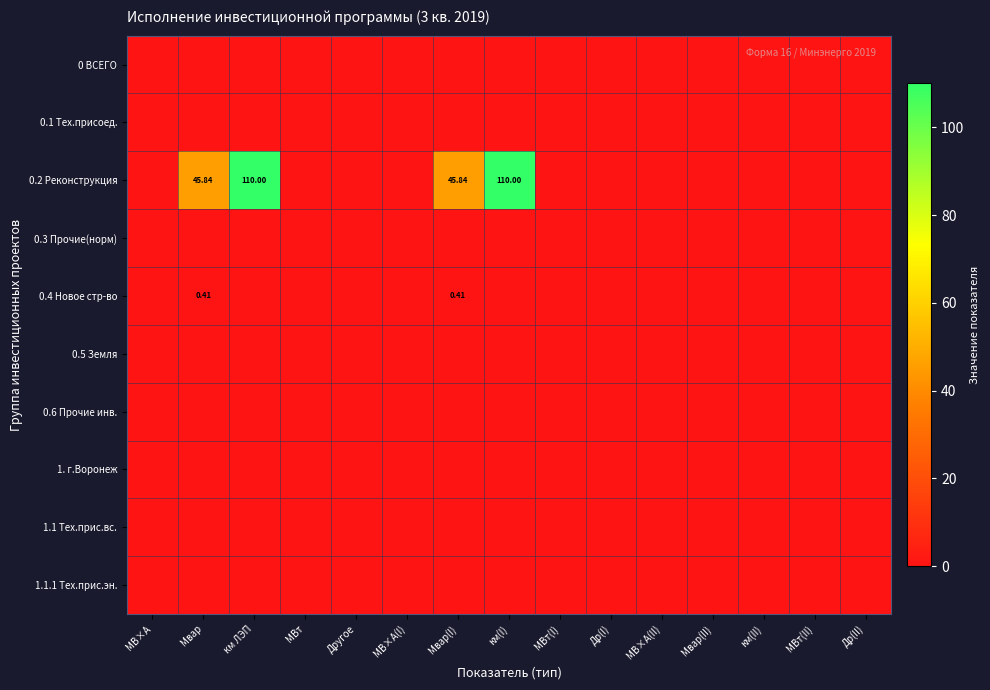

What is the difference between the maximum and minimum values in the 0.4 Новое стр-во series?

0.4